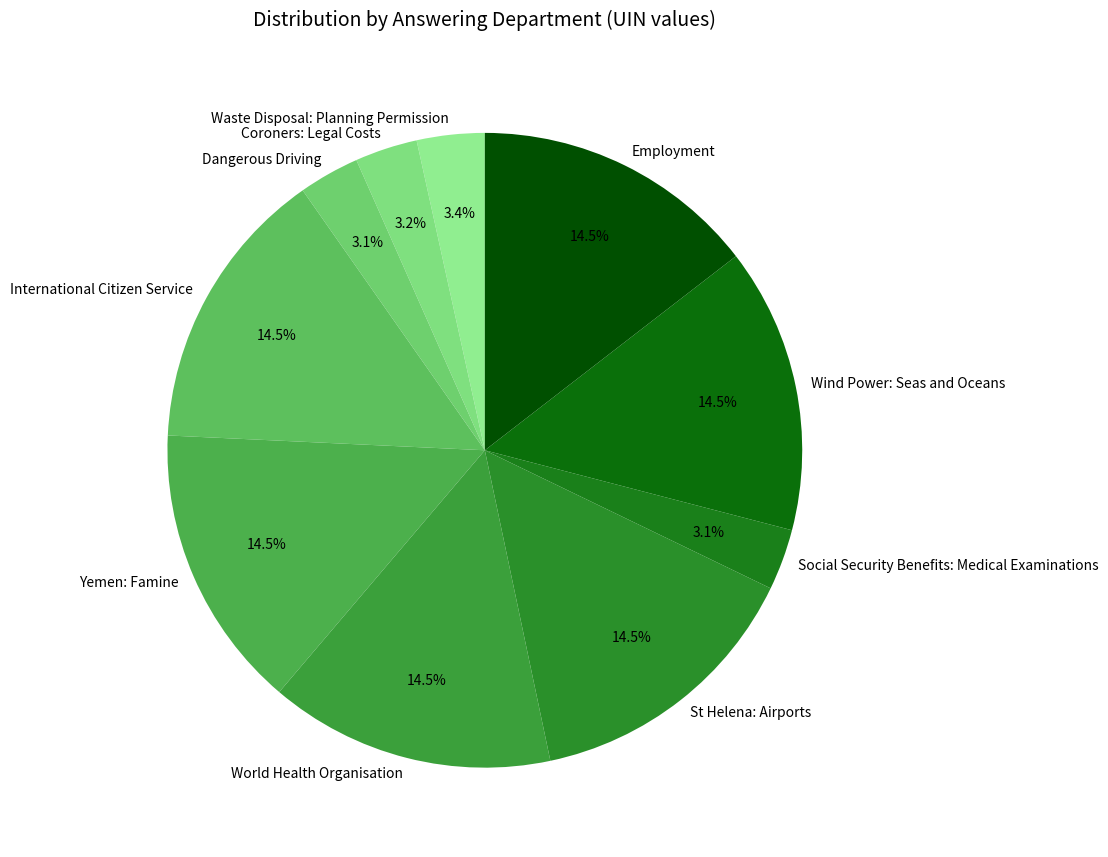

Is the sum of Coroners: Legal Costs and Dangerous Driving greater than half?

No